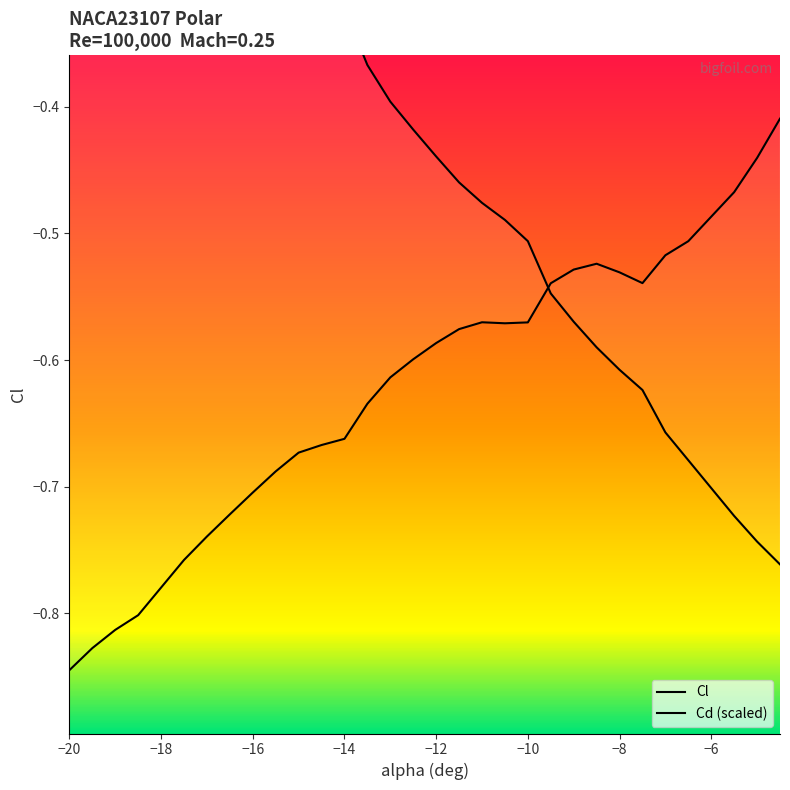

Is the value of Cd at 22 greater than the value of Cl at 27?

No